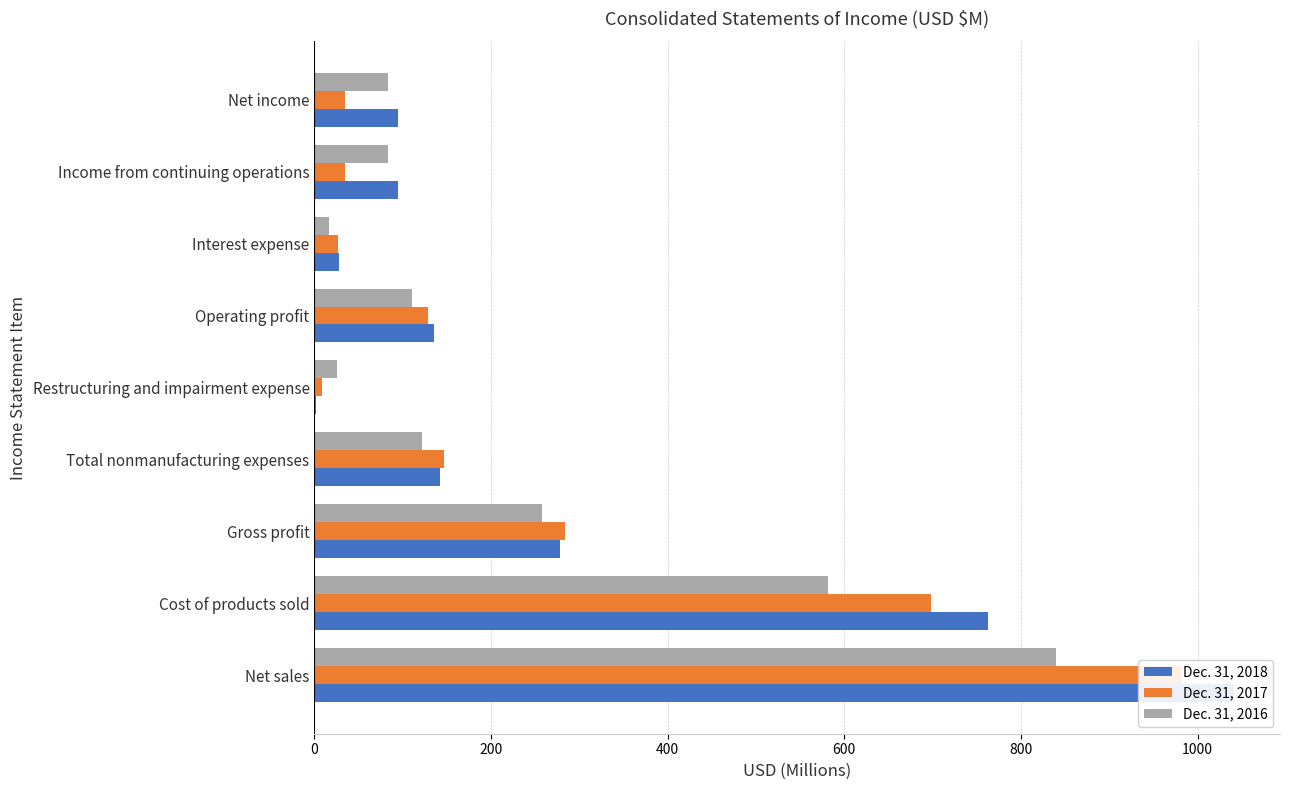

What is the approximate value of Dec. 31, 2016 at Income from continuing operations?

82.8